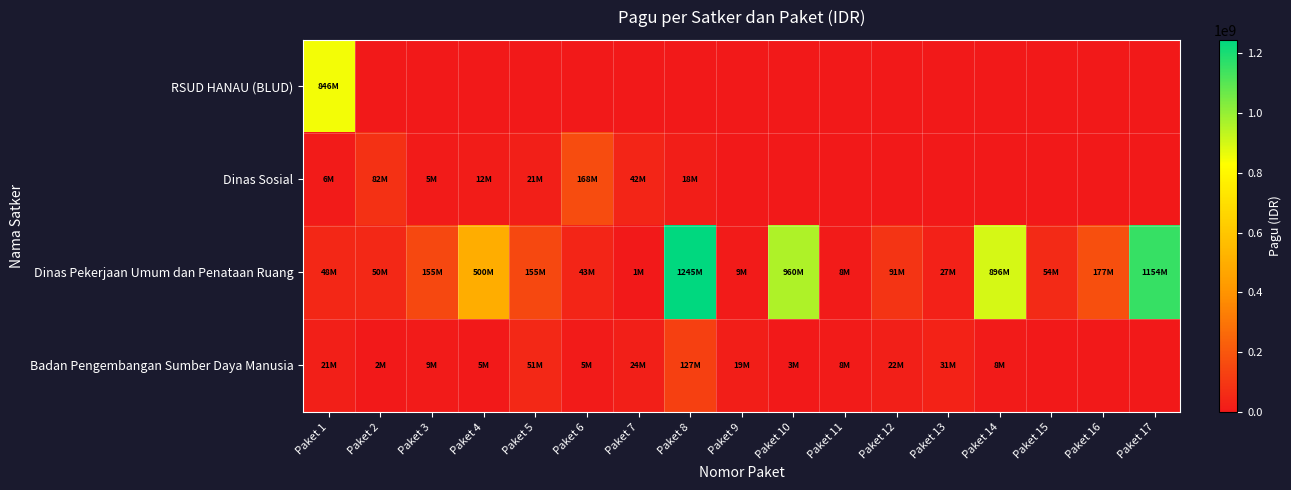

At which category is the sum across all series the highest?

Paket 8